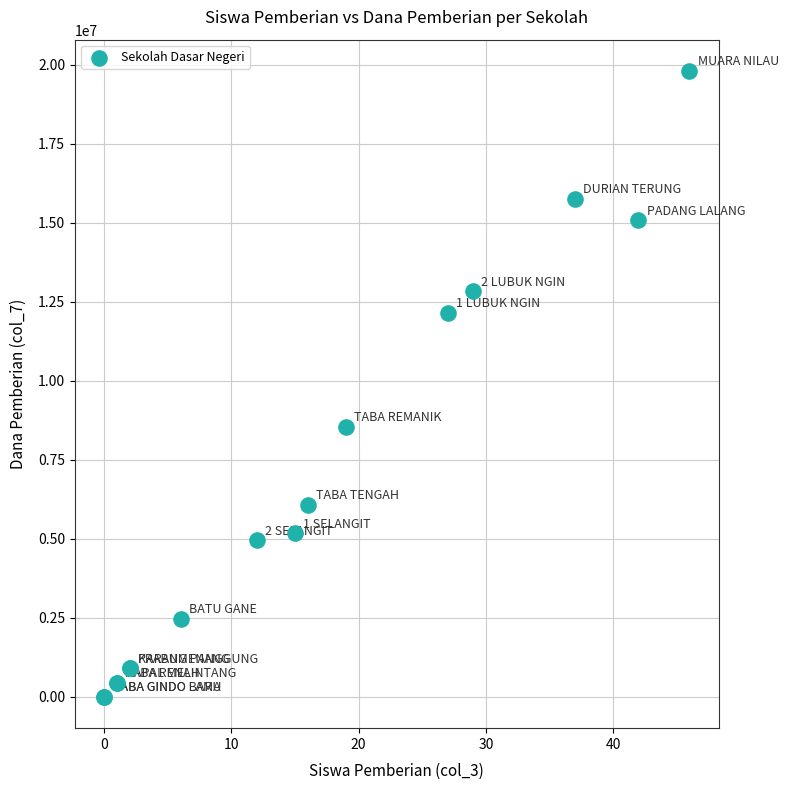

What Y value in the scatter plot is closest to 9900000?

8550000